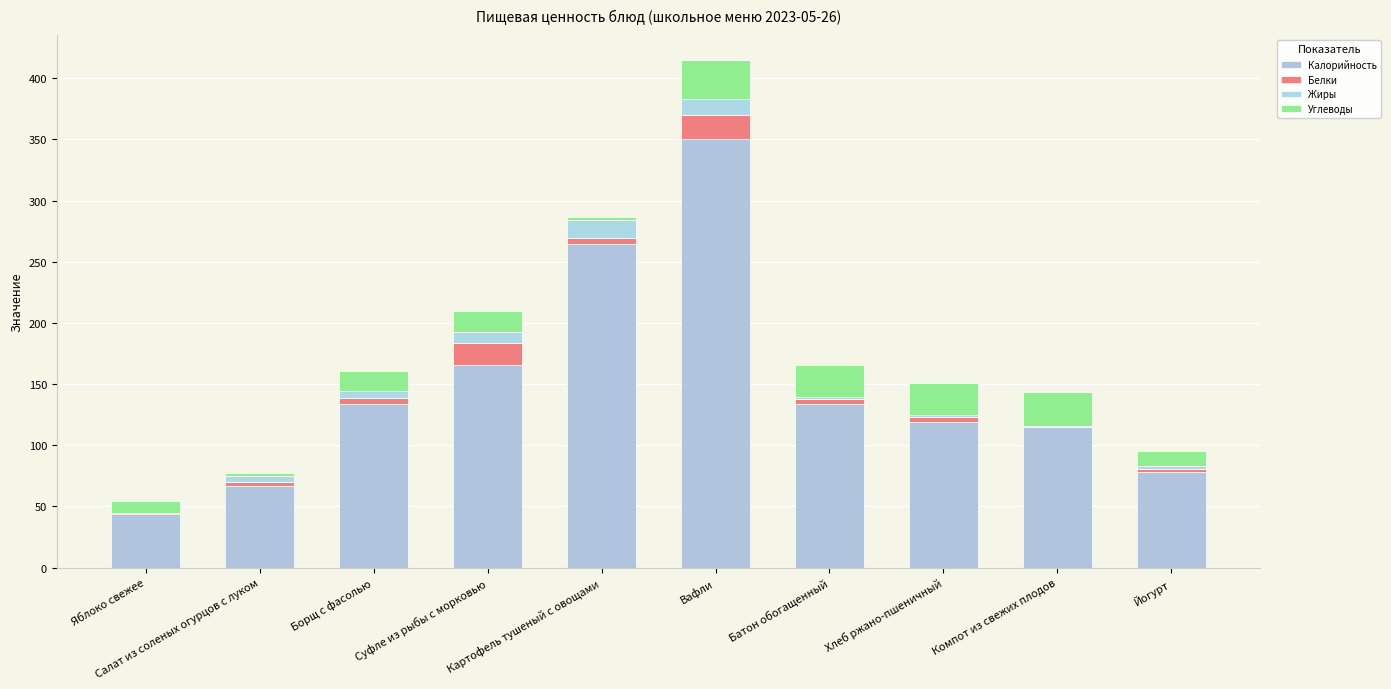

What is the label of the 3rd bar from the left?

Борщ с фасолью